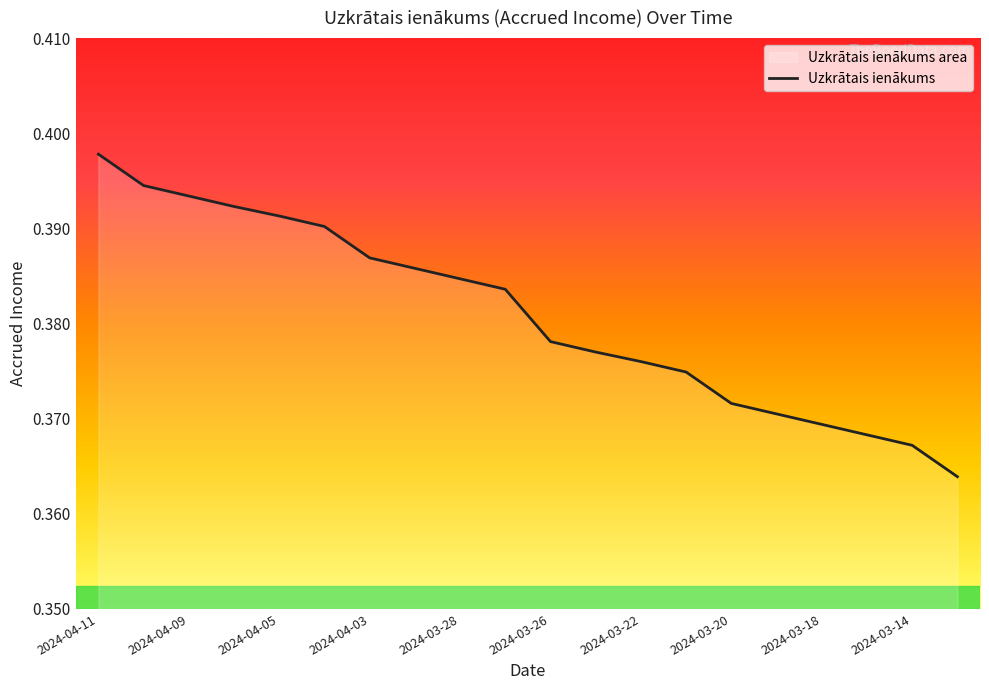

How many data points does each series have?

20